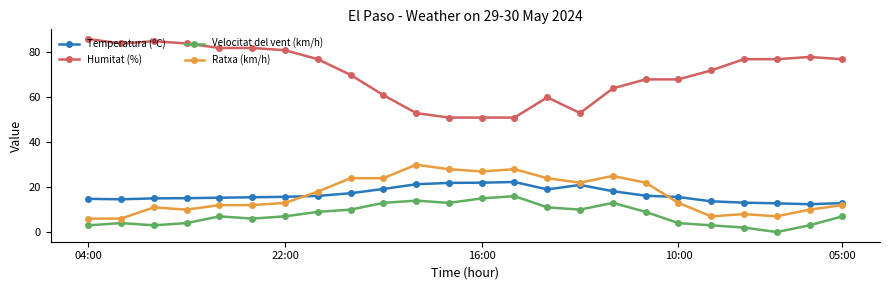

What is the maximum value for Humitat (%)?

86.0